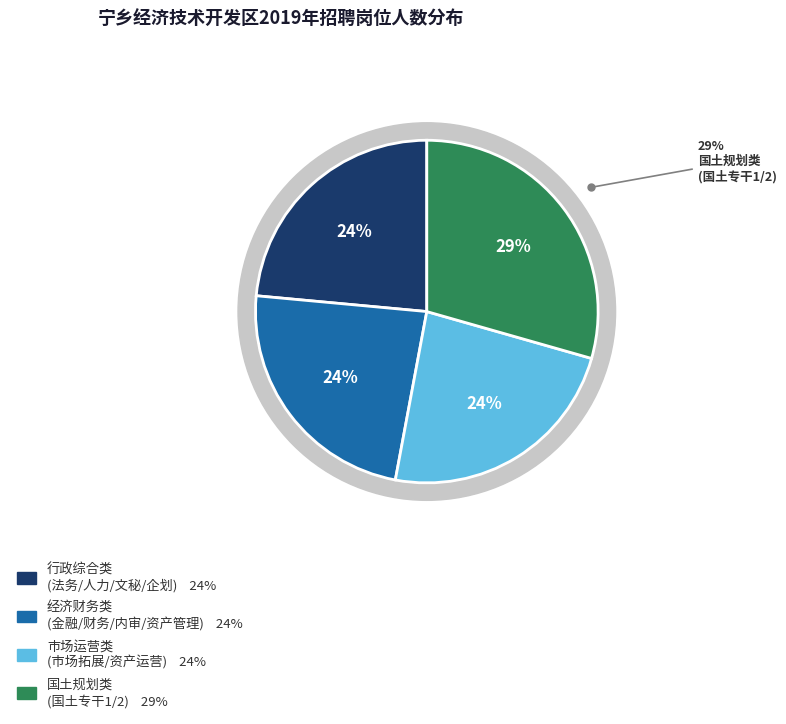

The 金融专干 slice represents 17% of the pie. True or false?

False